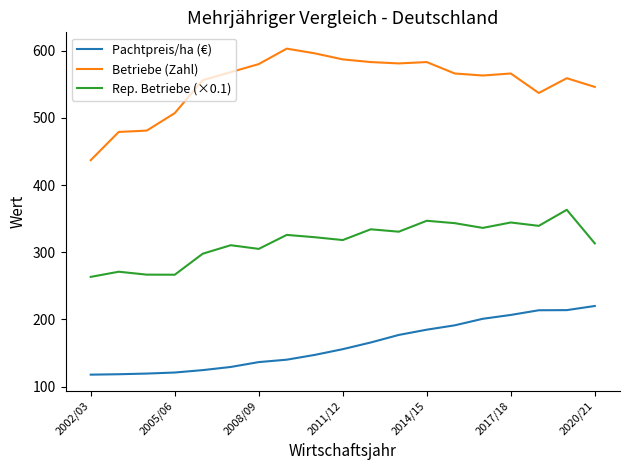

At how many categories does at least one series exceed 290?

19